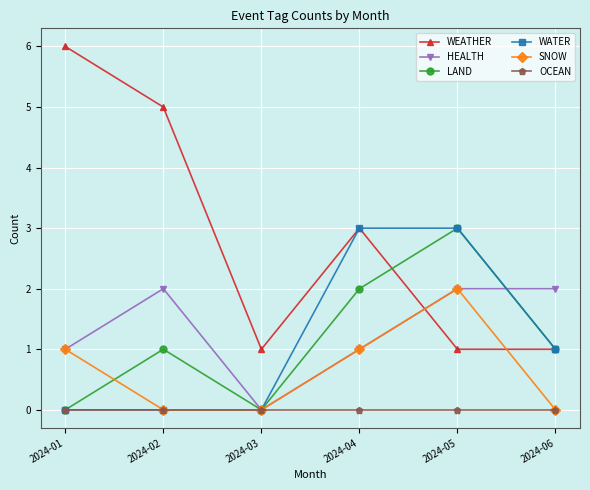

What is the value of the HEALTH point at the 4th from the left?

1